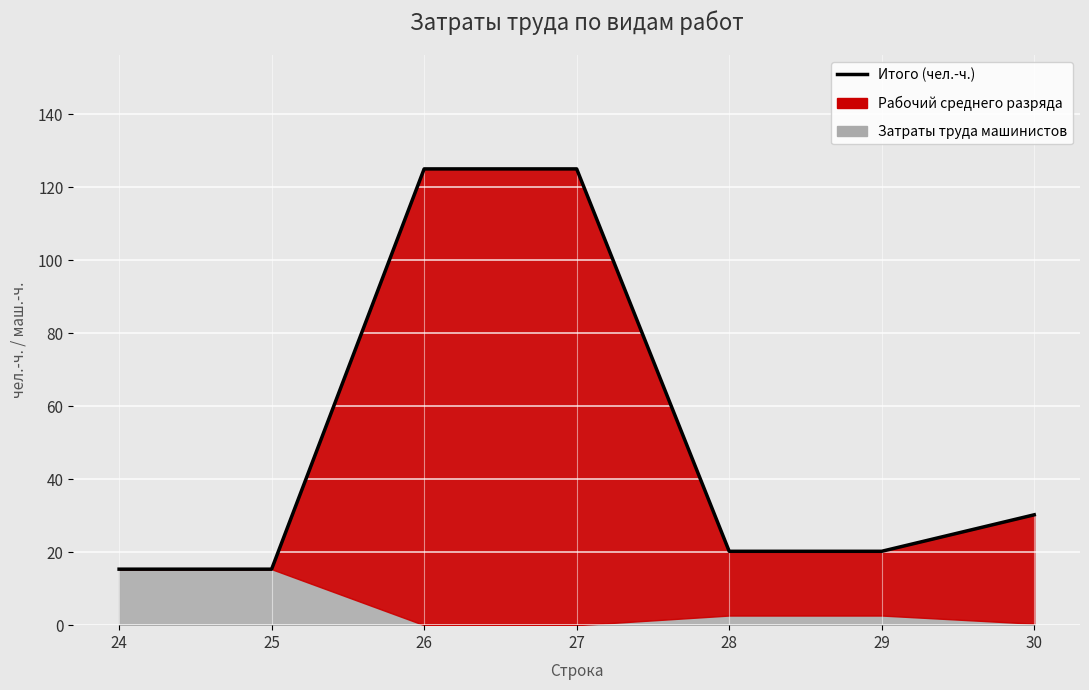

How many lines are shown in the chart?

1